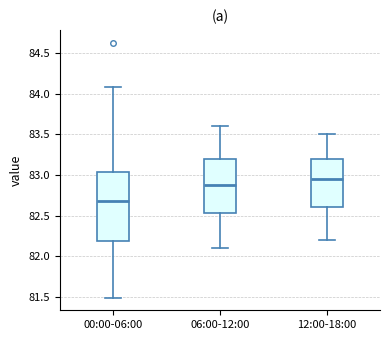

Comparing the boxes themselves (not the whiskers), which one is the tallest?

00:00-06:00